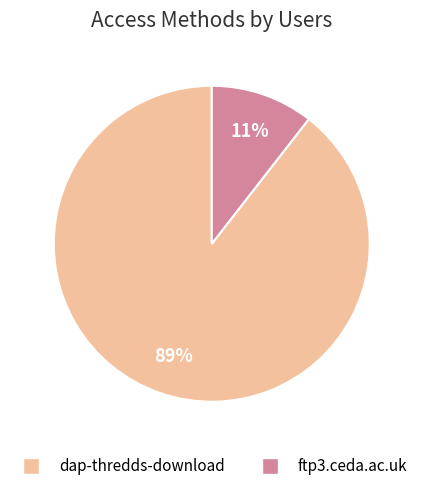

Count the number of slices in the pie.

2